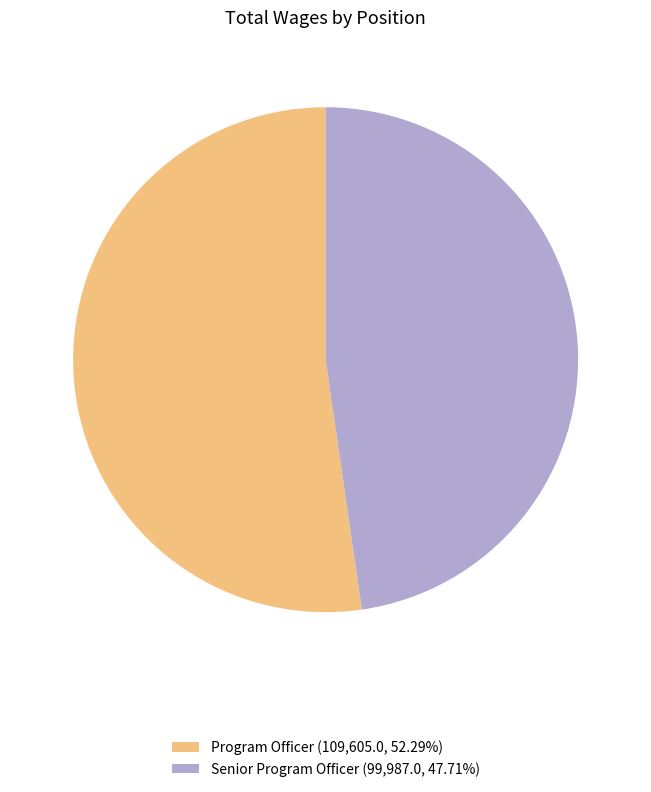

Do Program Officer (109,605.0, 52.29%) and Senior Program Officer (99,987.0, 47.71%) together represent more than half of the pie?

Yes